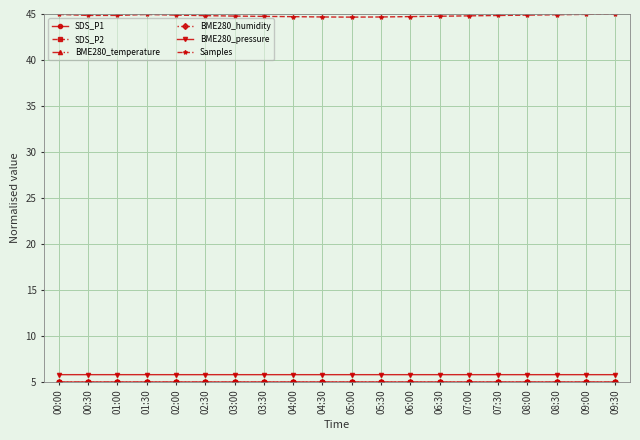

What is the maximum value shown in the chart?

45.0